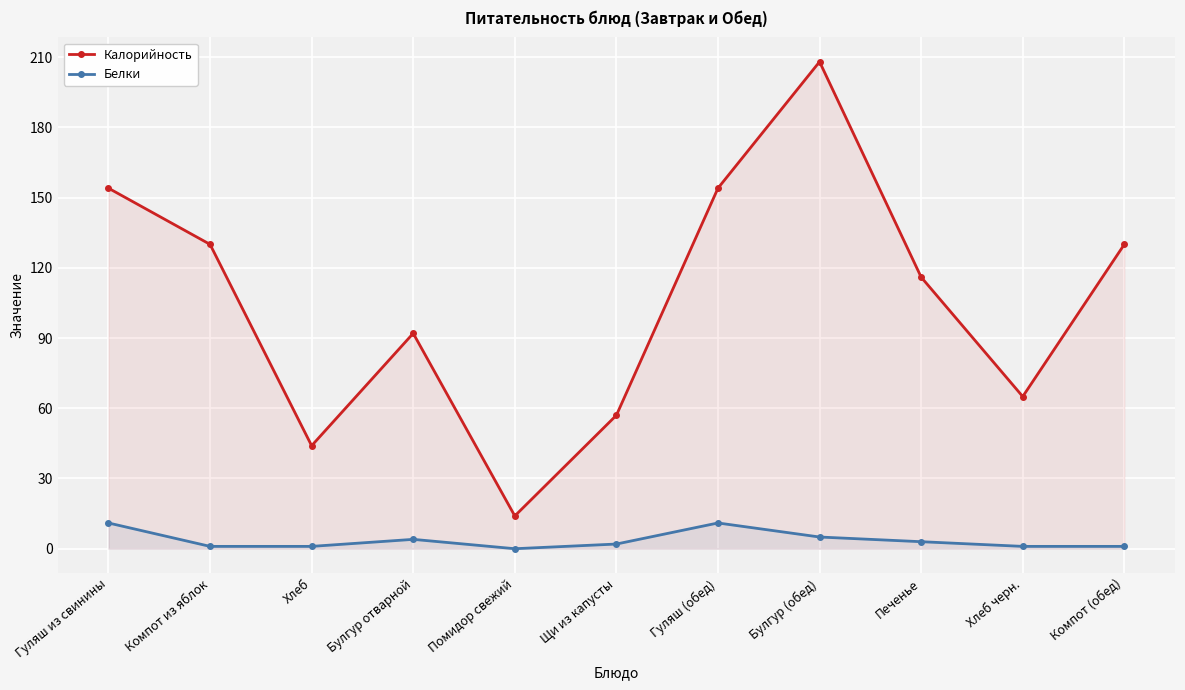

How many interior local peaks does the Калорийность series have?

2